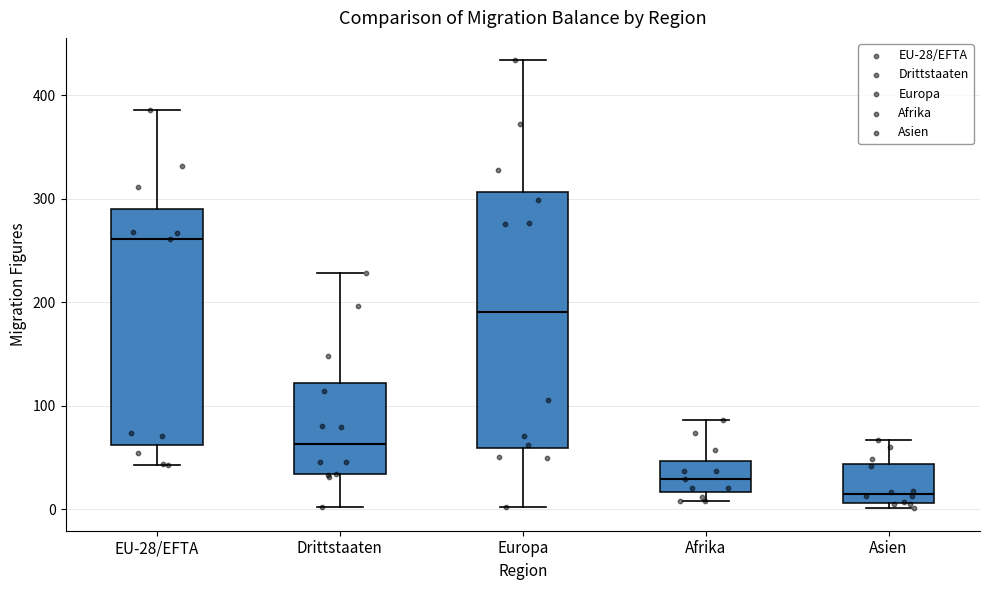

Reading left to right, read every box against the y-axis: the position of its median line, the range the box covers, and the ends of its whiskers. The values are not printed on the chart, so give them approximately, as read against the axis.

EU-28/EFTA: median 260, box 60 to 290, whiskers 40 to 390
Drittstaaten: median 60, box 30 to 120, whiskers 0 to 230
Europa: median 190, box 60 to 310, whiskers 0 to 430
Afrika: median 30, box 20 to 50, whiskers 10 to 90
Asien: median 20, box 10 to 40, whiskers 0 to 70